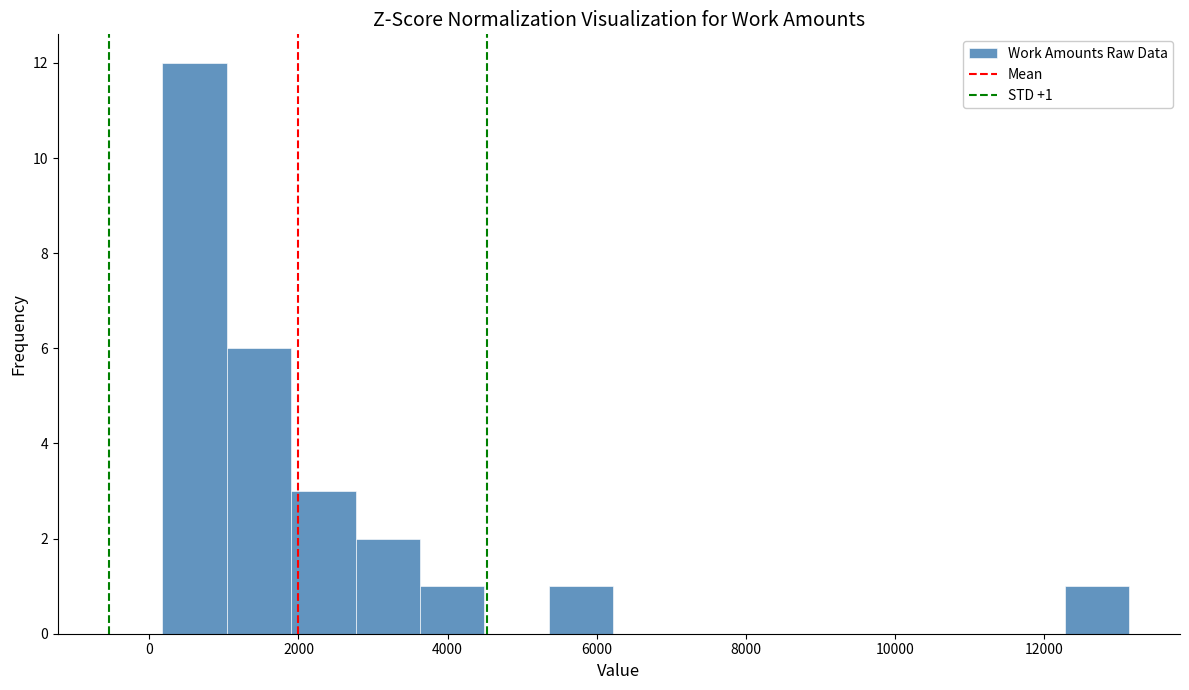

Which range on the x-axis has the tallest bar?

200 to 1000